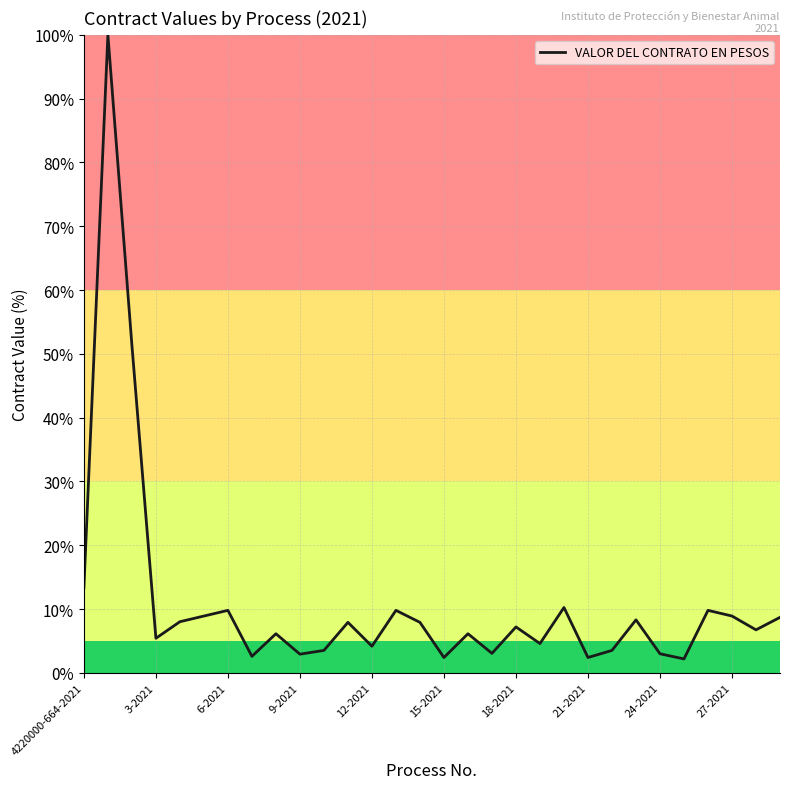

What is the difference between the maximum and minimum values?

97.8